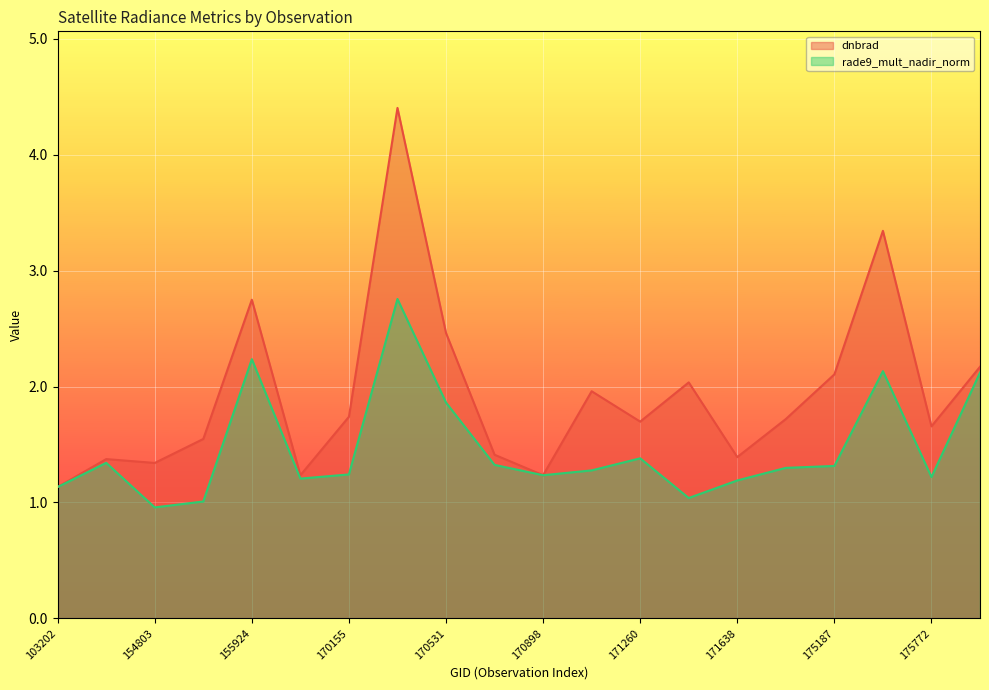

Is it true that rade9_mult_nadir_norm equals 2.1 at 175964?

True